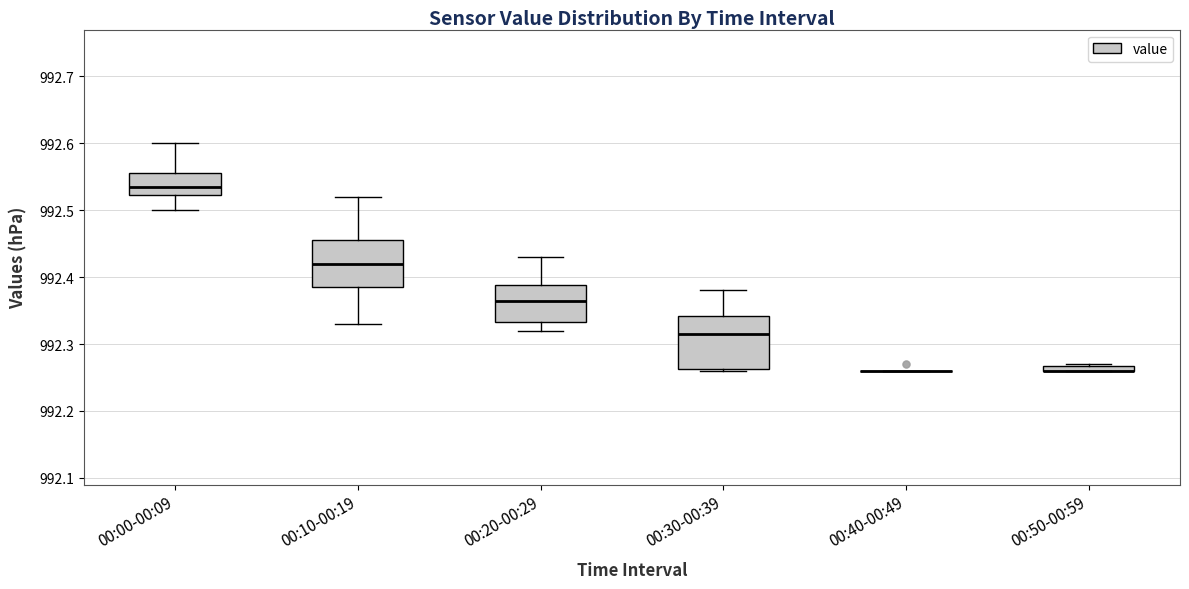

Where is the lower edge of the box for 00:00-00:09 on the y-axis? The values are not printed on the chart, so give them approximately, as read against the axis.

992.52